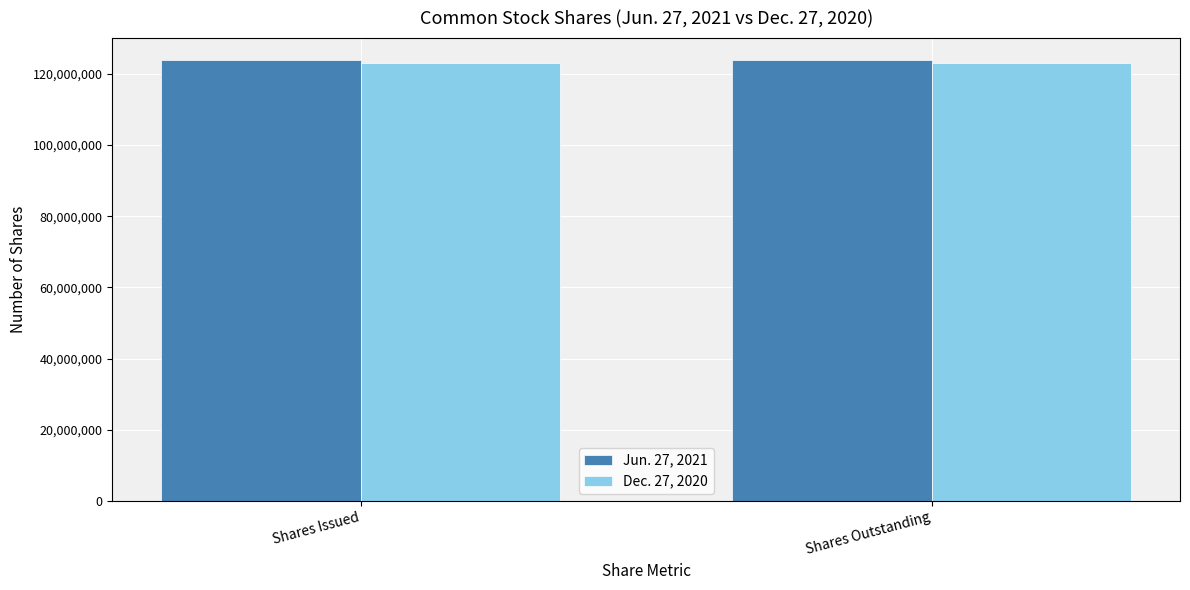

Rank the series by their average value, from highest to lowest.

Jun. 27, 2021, Dec. 27, 2020